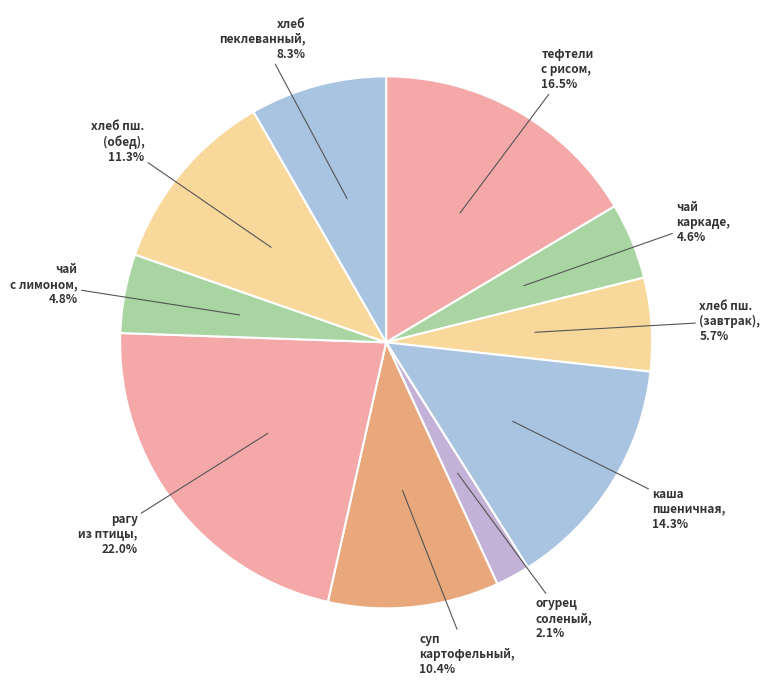

Combined, what portion of the pie is суп картофельный and хлеб пеклеванный?

18.7%